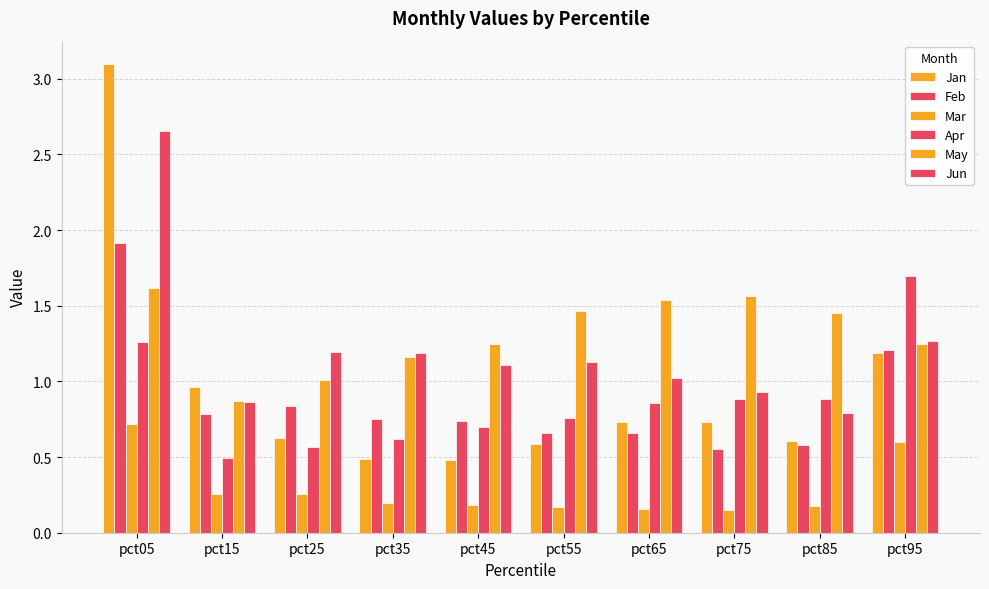

At which label is Mar closest to 0?

pct75